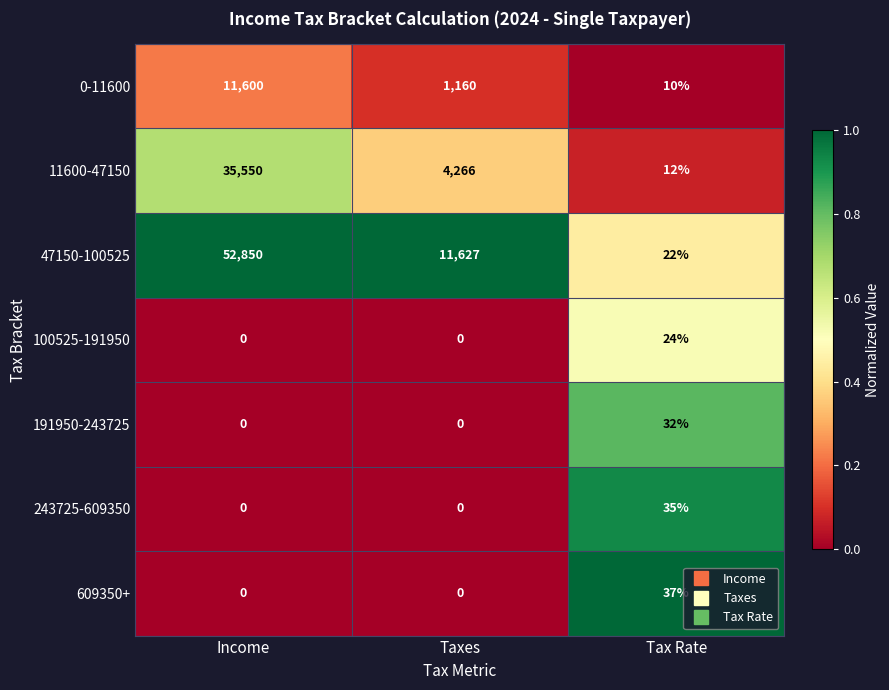

What is the difference between the highest and lowest values at Income?

52850